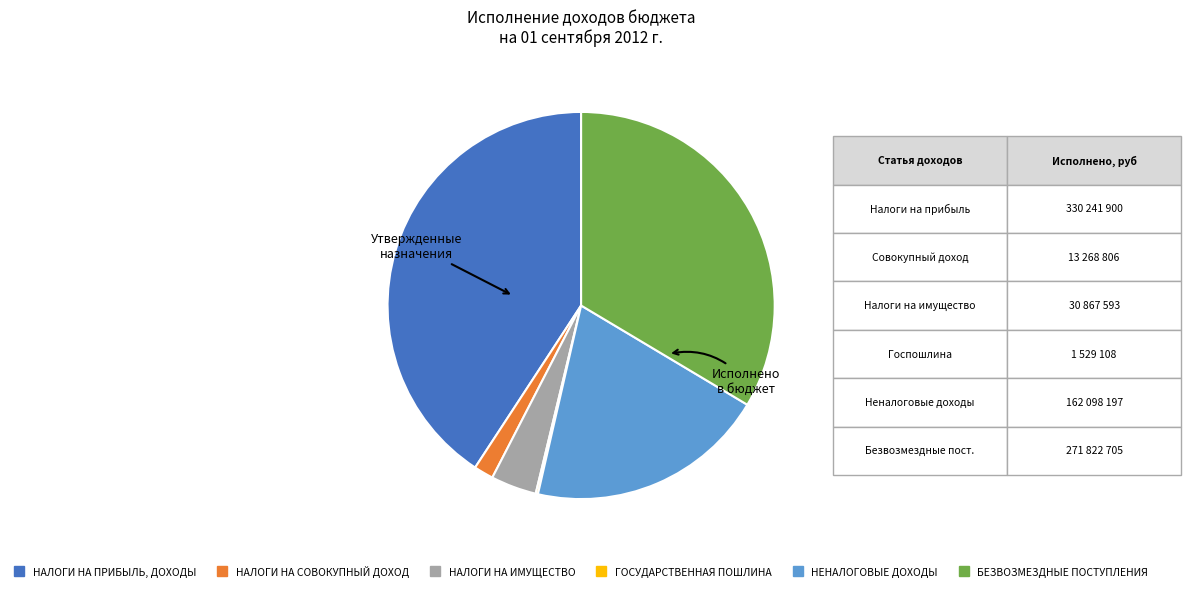

True or false: НАЛОГИ НА СОВОКУПНЫЙ ДОХОД accounts for 8% of the total.

False